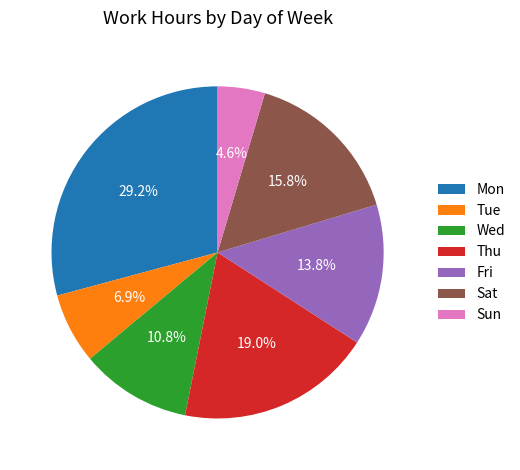

Does Tue represent more than half of the total?

No